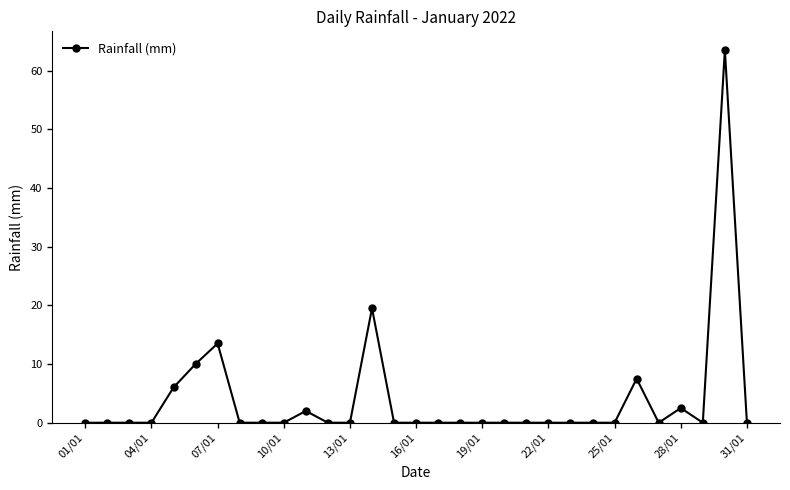

What is the difference between the second highest and minimum values?

19.5